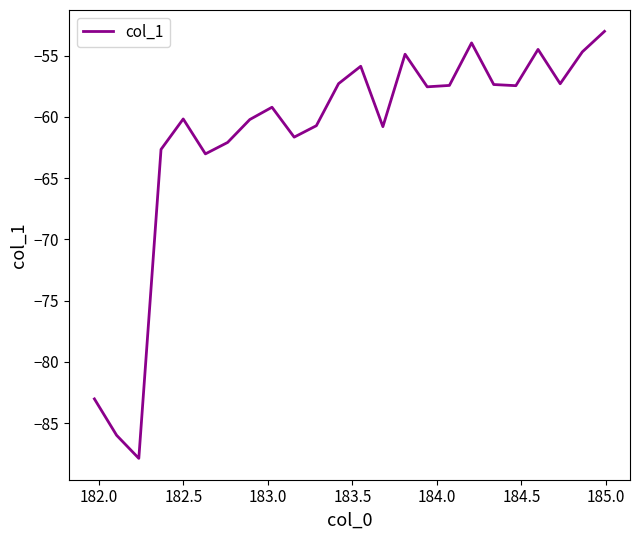

What is the greatest value displayed?

-53.0